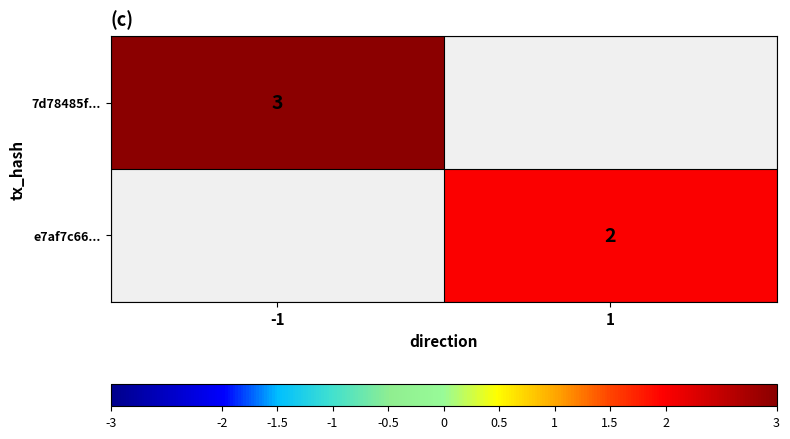

Is the value of 7d78485f... at -1 greater than the value of e7af7c66... at 1?

Yes